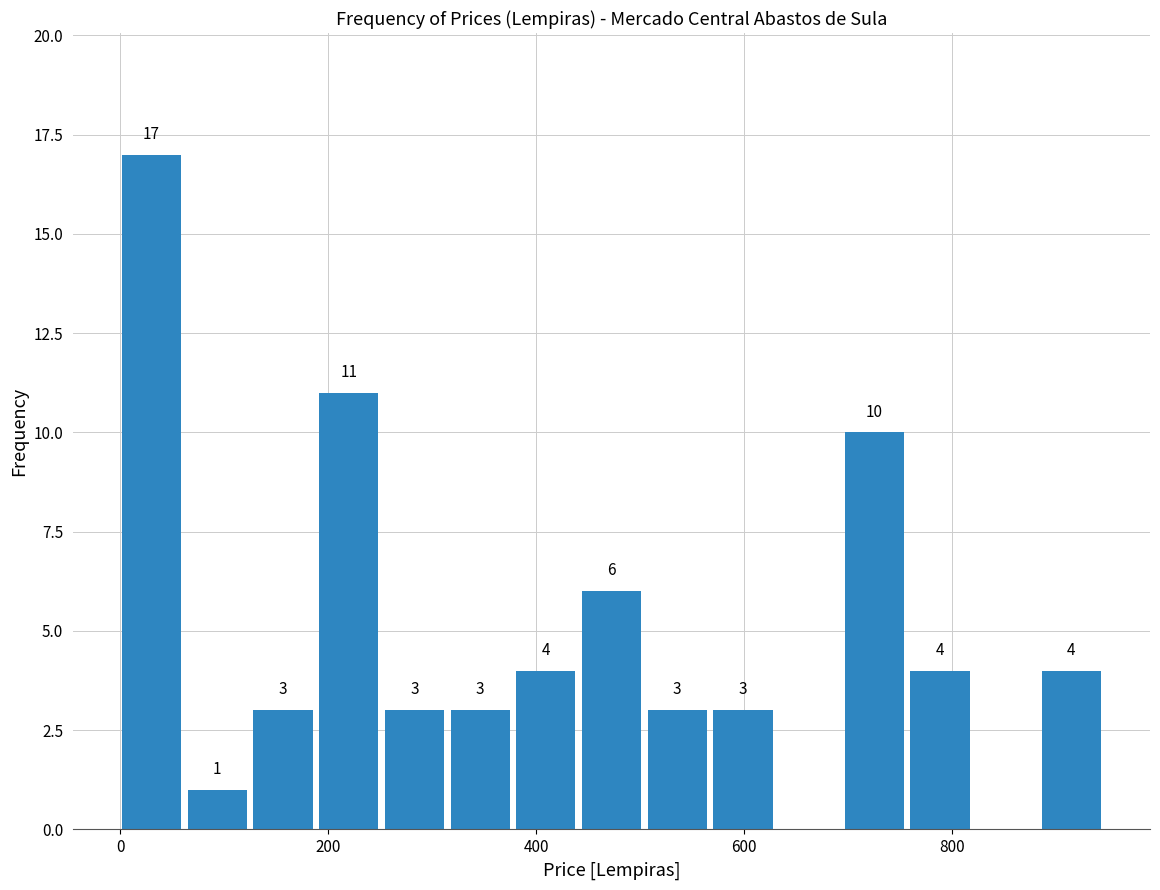

Around what value on the x-axis is the tallest bar? Give the approximate position of its centre, as read against the axis.

20